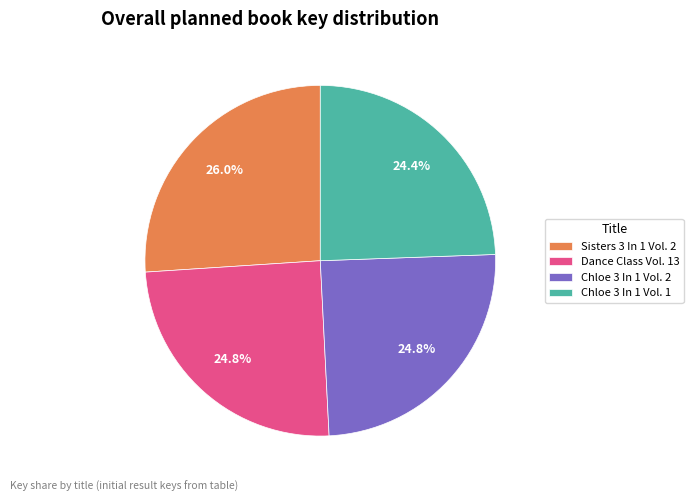

The Chloe 3 In 1 Vol. 2 slice represents 19% of the pie. True or false?

False